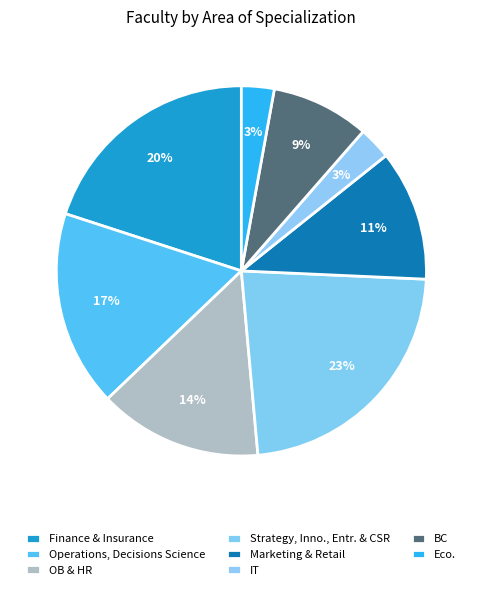

Rank the categories by value from highest to lowest.

Strategy, Inno., Entr. & CSR, Finance & Insurance, Operations, Decisions Science, OB & HR, Marketing & Retail, BC, IT, Eco.